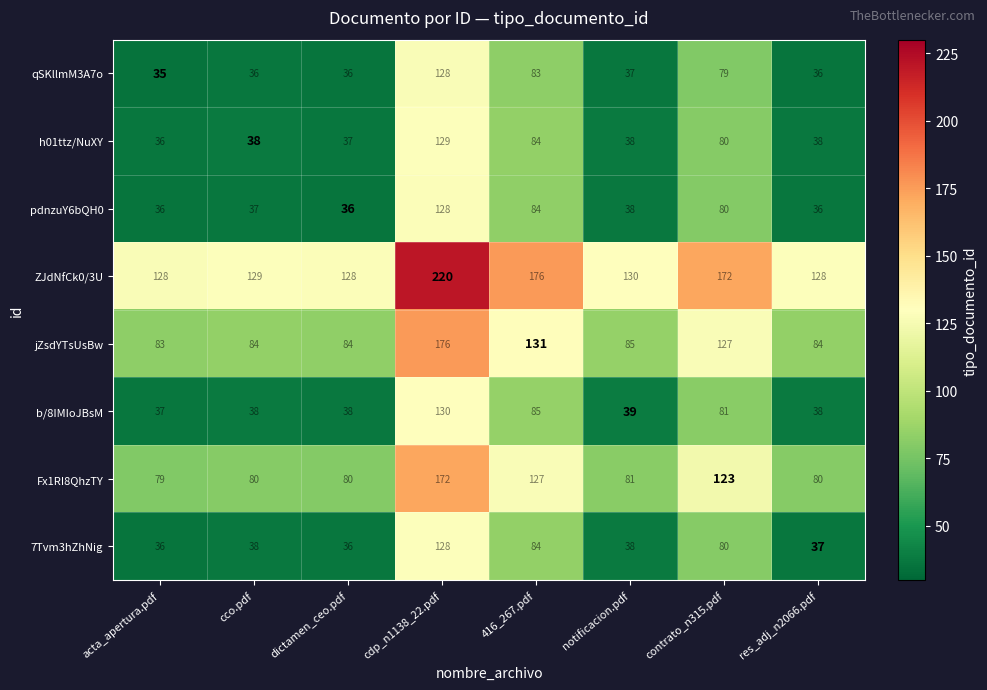

What value does the b/8IMIoJBsM series have at notificacion.pdf?

39